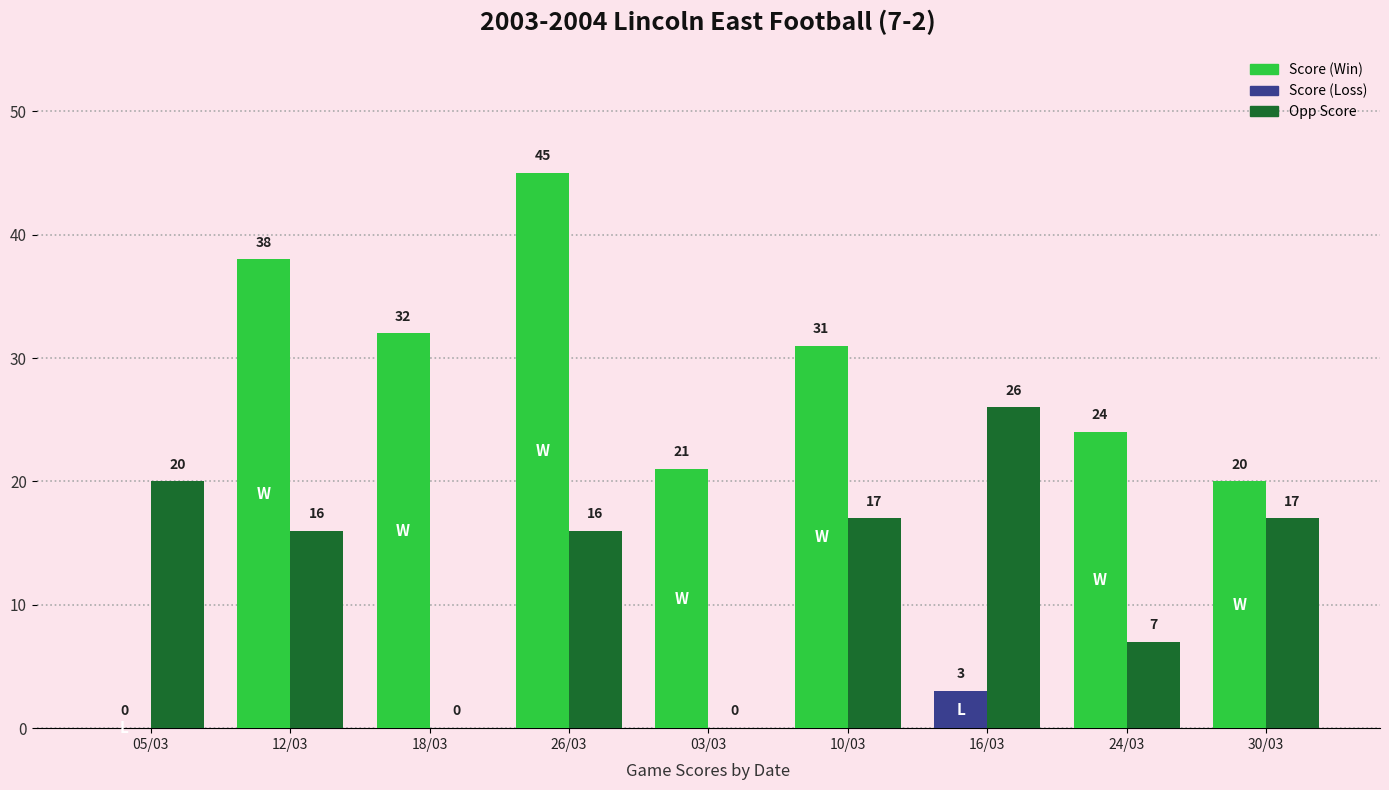

At which category is the sum across all series the highest?

26/03